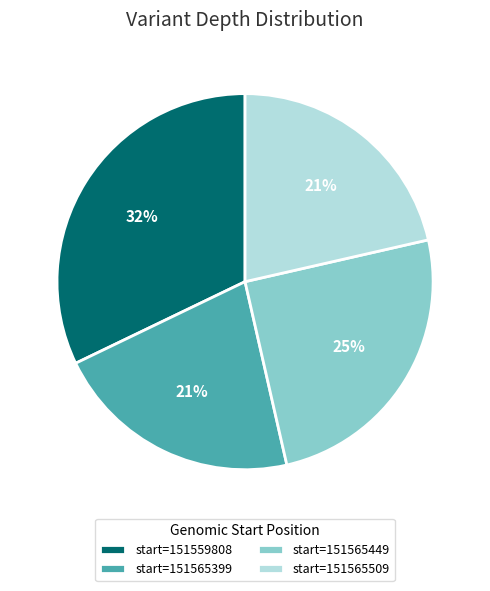

To the nearest percent, what is the combined percentage of start=151565509 and start=151565449?

46%